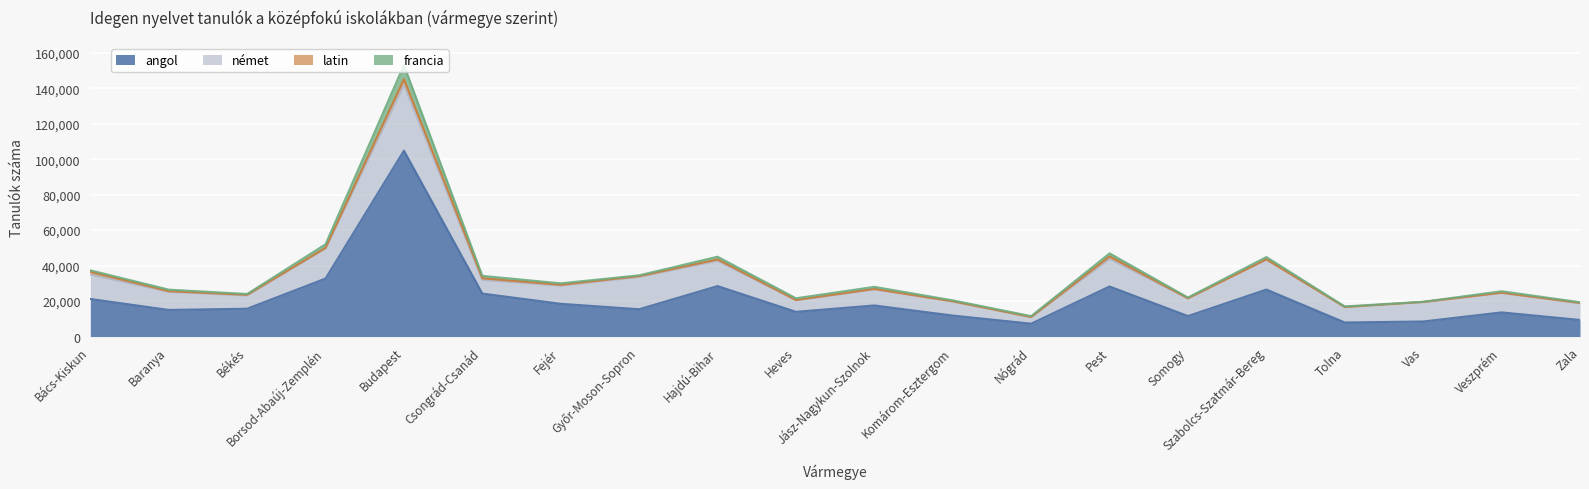

What is the maximum value for angol?

104792